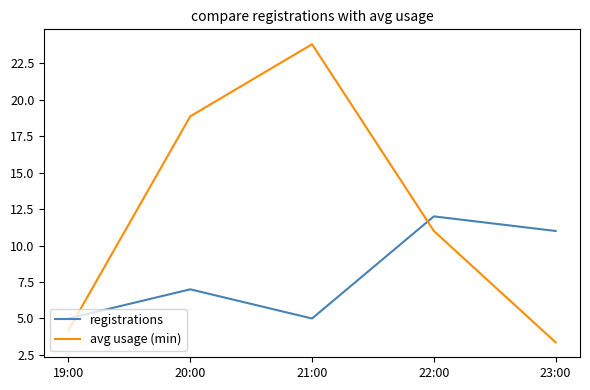

What is the difference between the registrations values at 23:00 and 21:00?

6.0